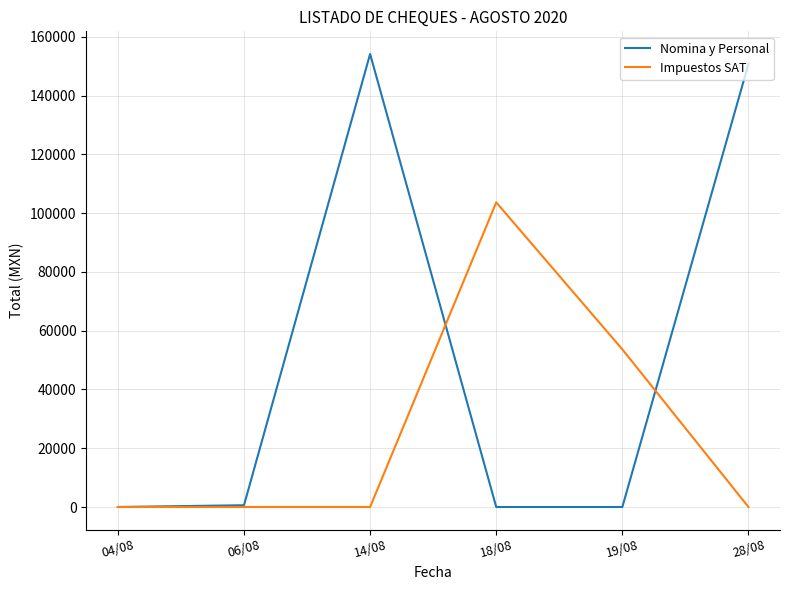

True or false: Nomina y Personal has more than 2 points higher than both neighbors.

False